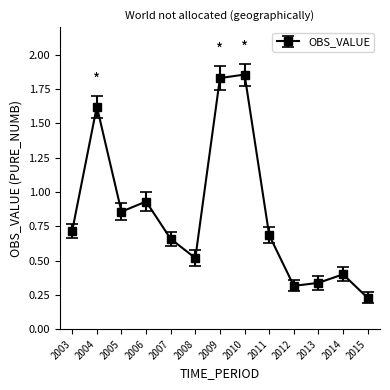

List the labels in order of value, largest first.

2010, 2009, 2004, 2006, 2005, 2003, 2011, 2007, 2008, 2014, 2013, 2012, 2015